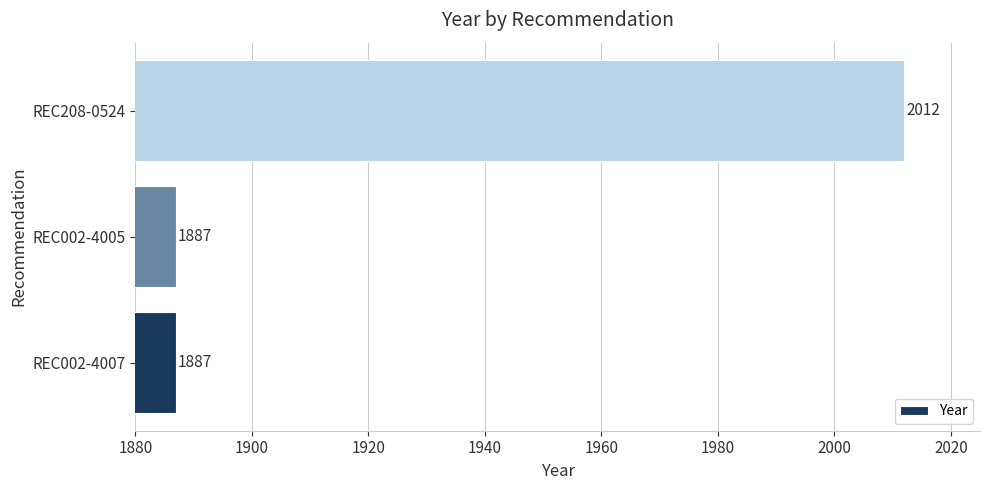

At which category does the chart reach its peak across all series?

REC208-0524